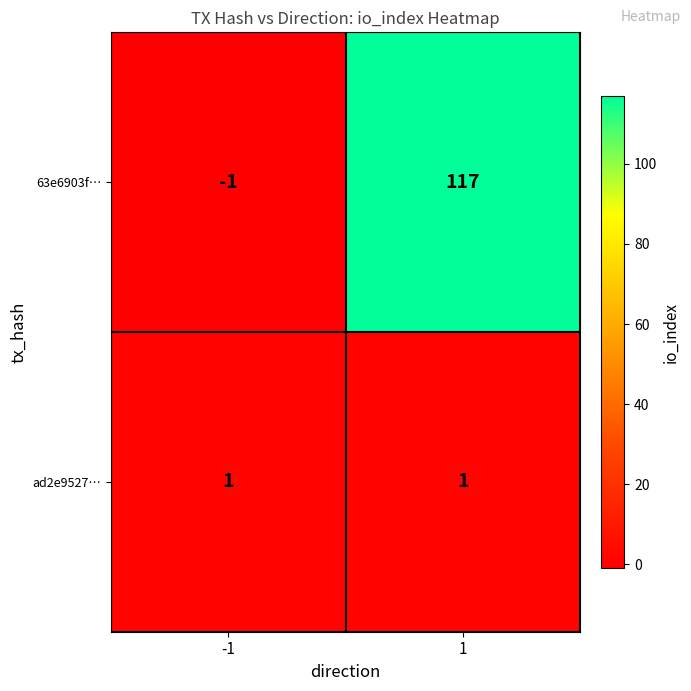

What is the average value of the 63e6903f… series?

58